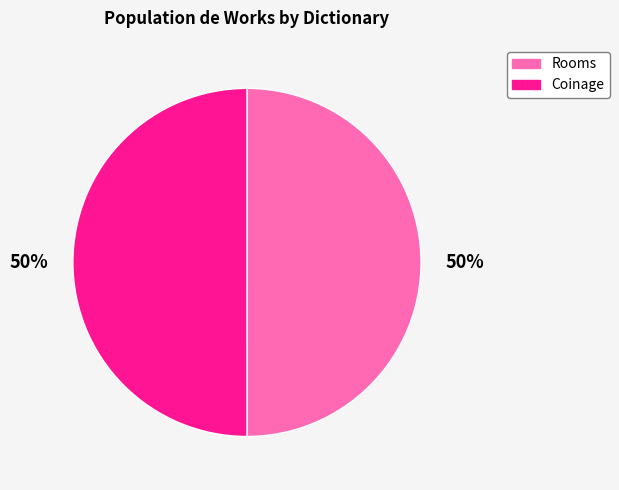

To the nearest percent, what portion does Coinage represent?

50%